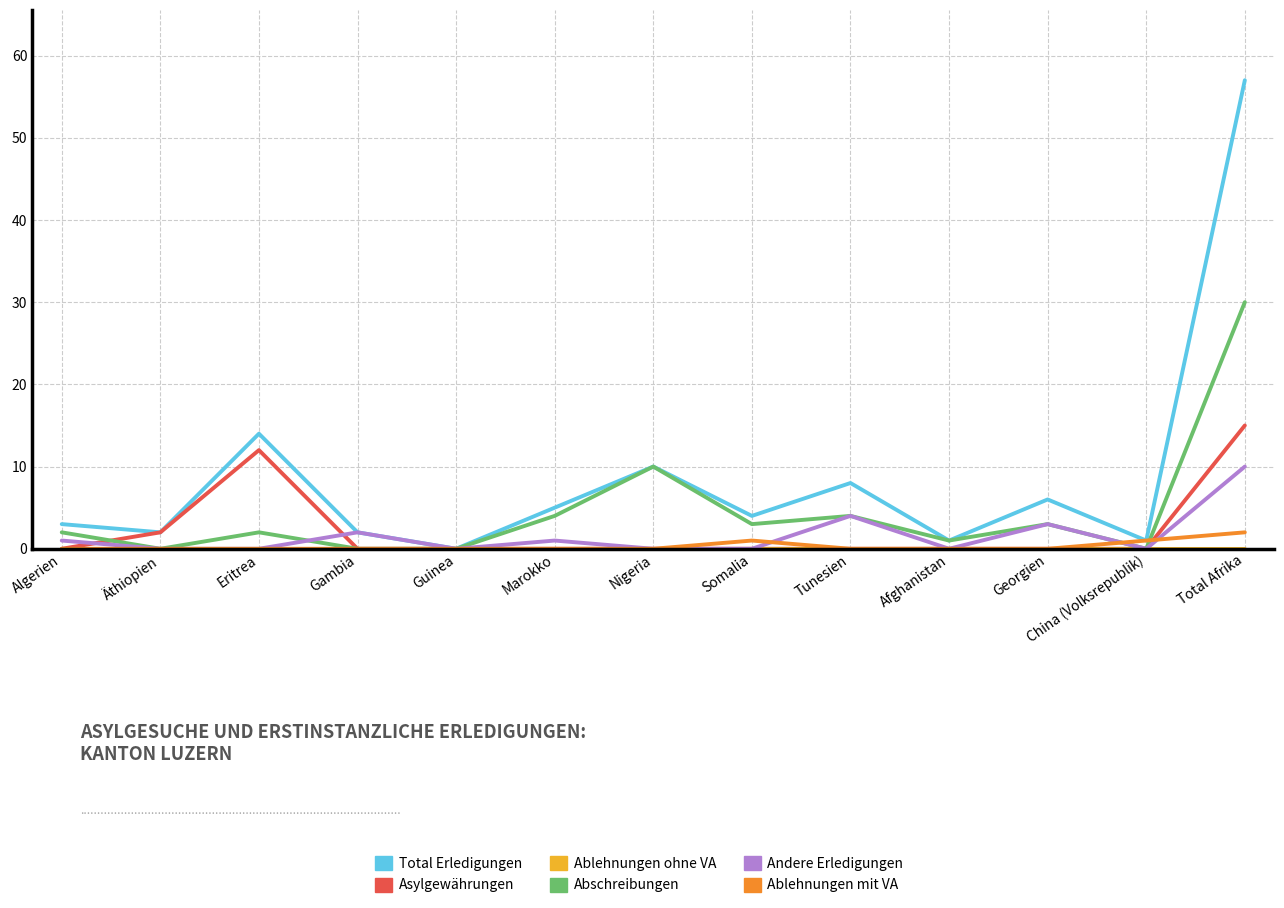

What position from the left is Georgien?

11